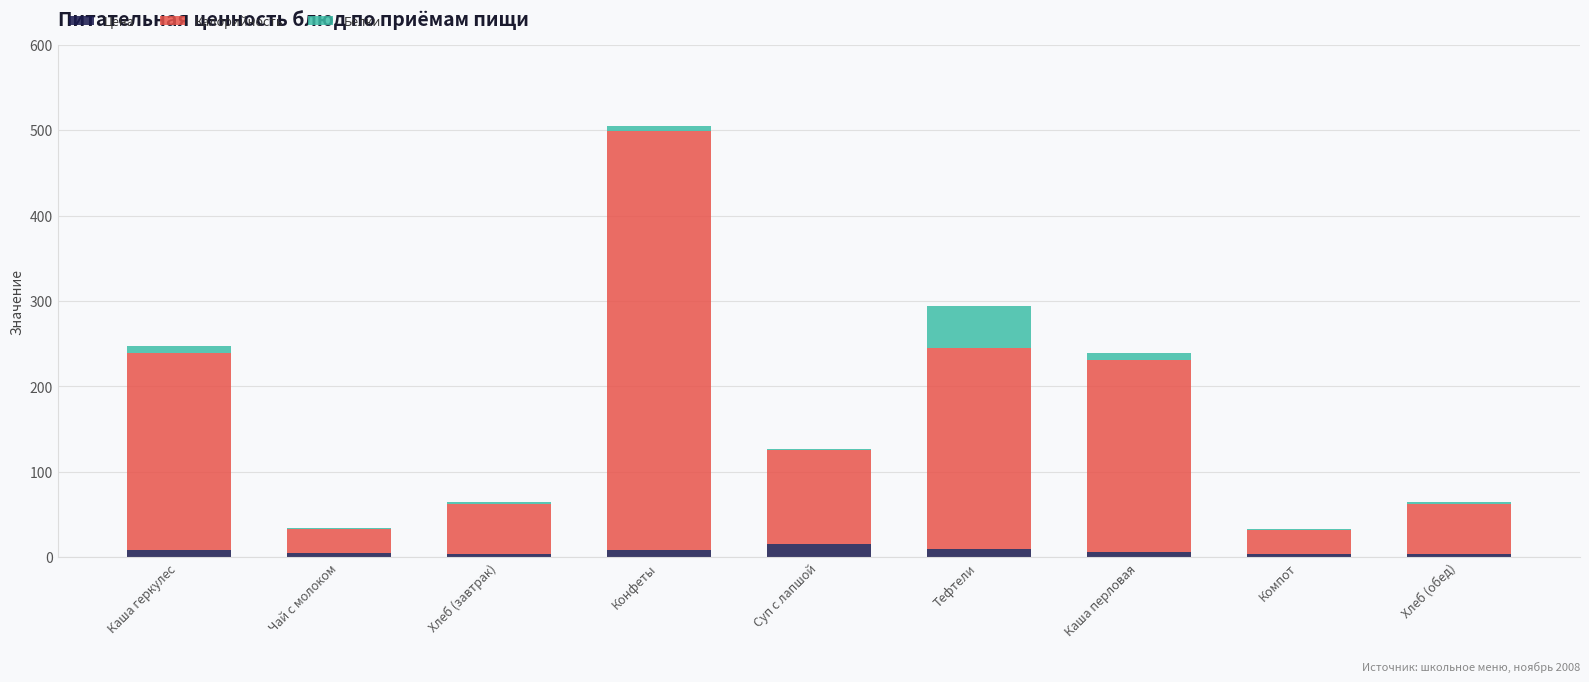

At which category is the sum across all series the highest?

Конфеты